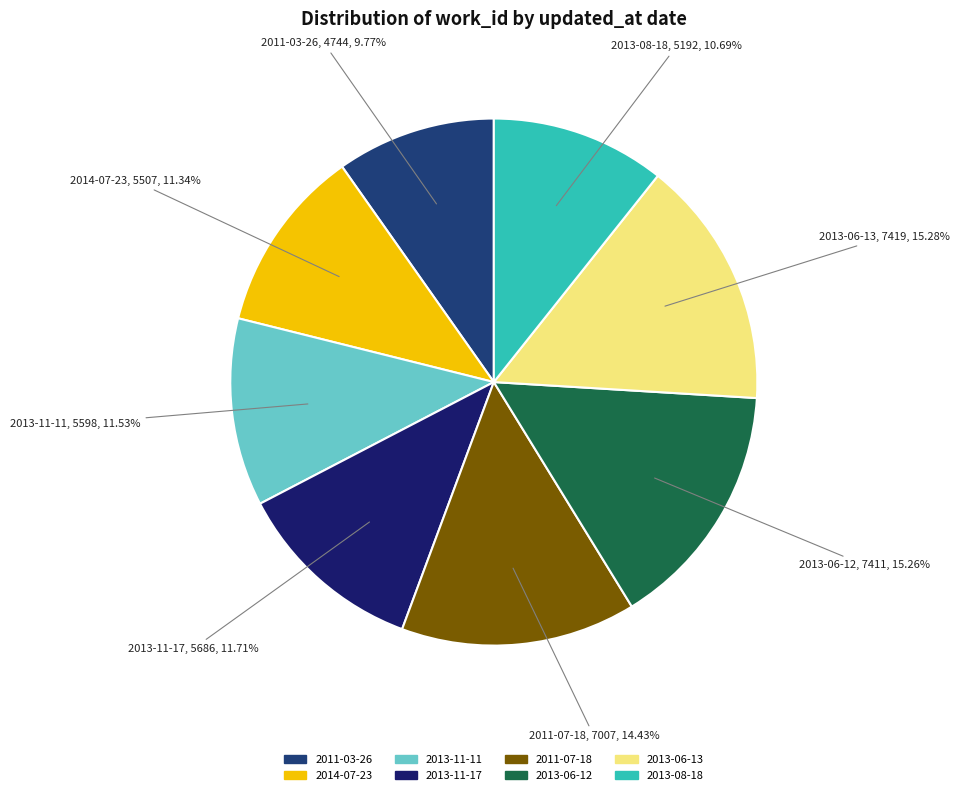

Which slice is the smallest?

2011-03-26